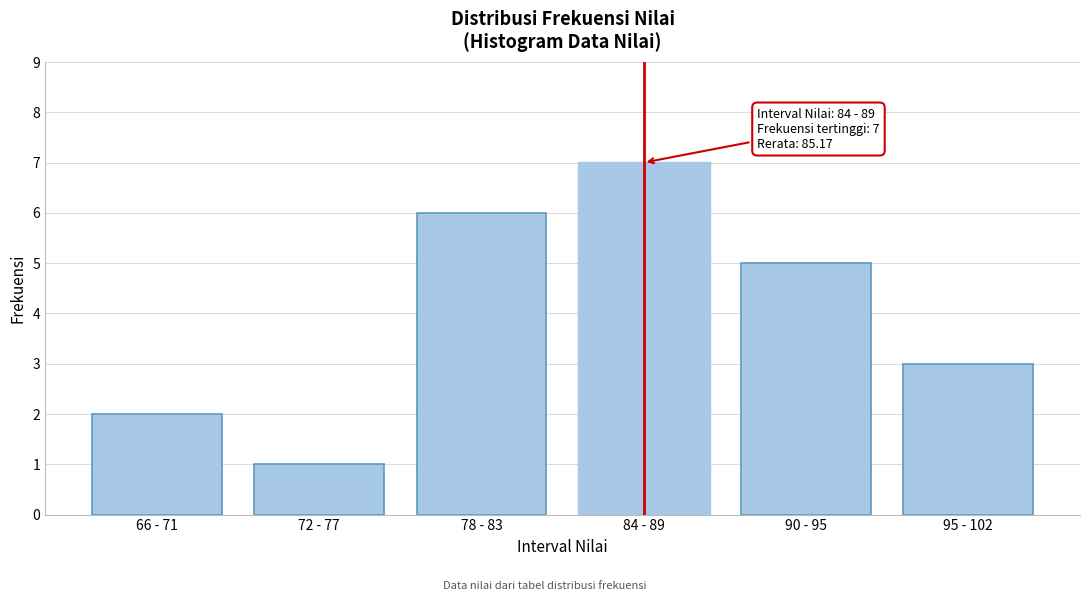

Reading left to right, what are all the values shown in this chart?

66 - 71=2	72 - 77=1	78 - 83=6	84 - 89=7	90 - 95=5	95 - 102=3